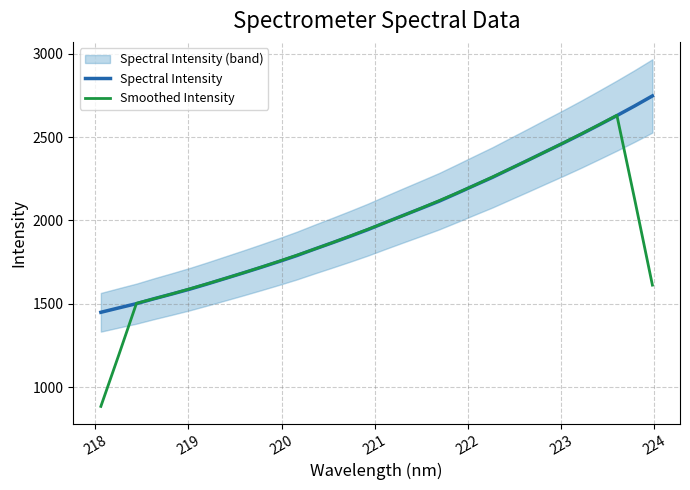

What is the minimum value for Smoothed Intensity?

885.2